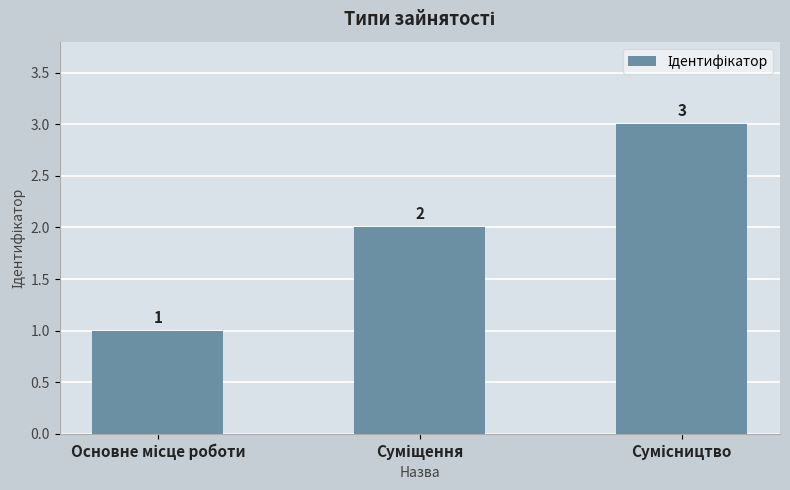

What is the value of the 1st bar from the left?

1